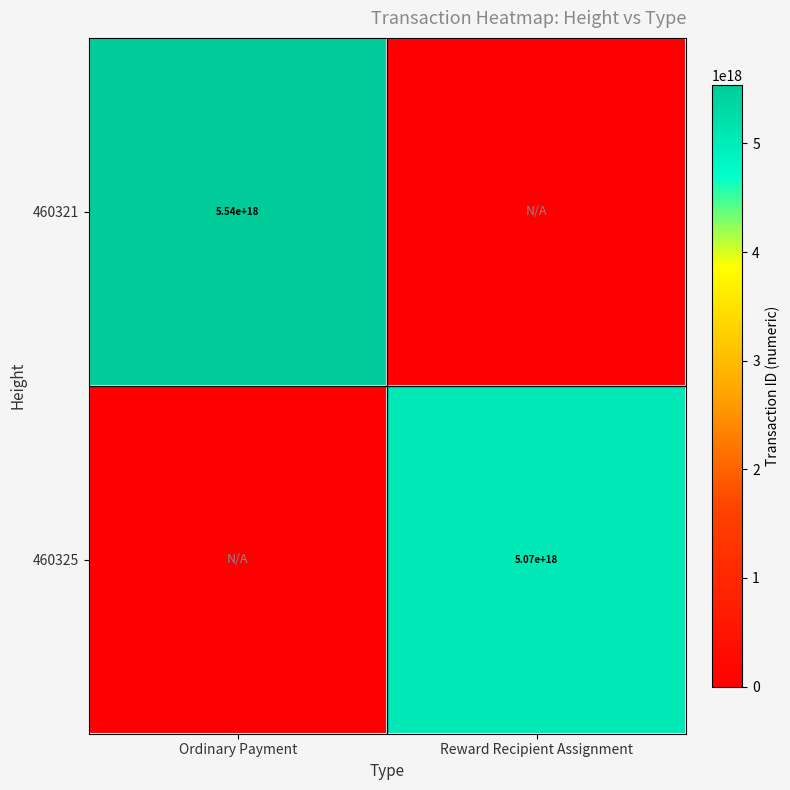

At how many categories does at least one series exceed 598545839518714752?

2